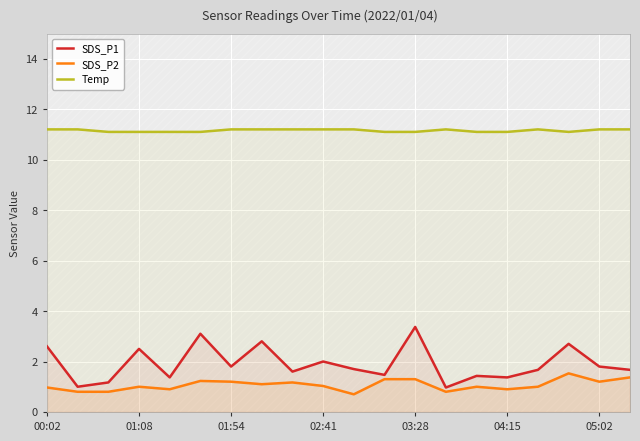

Which series has the widest spread of values?

SDS_P1